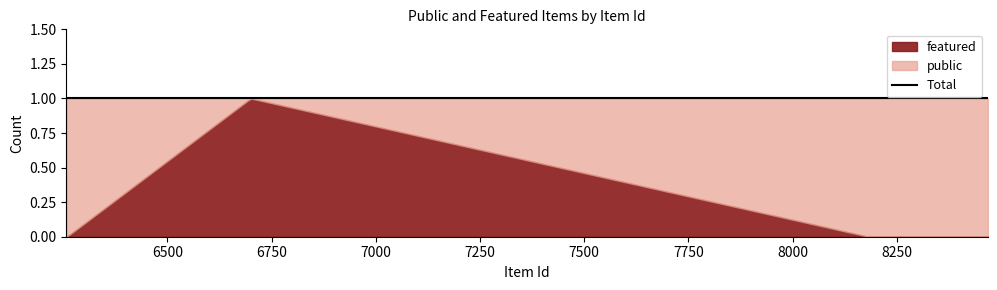

How many data points does each series have?

6